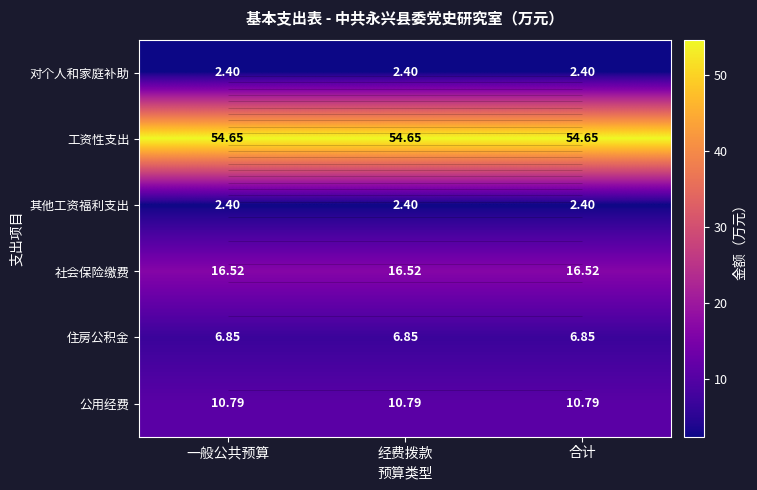

List the labels in order of 住房公积金 value, largest first.

一般公共预算, 经费拨款, 合计